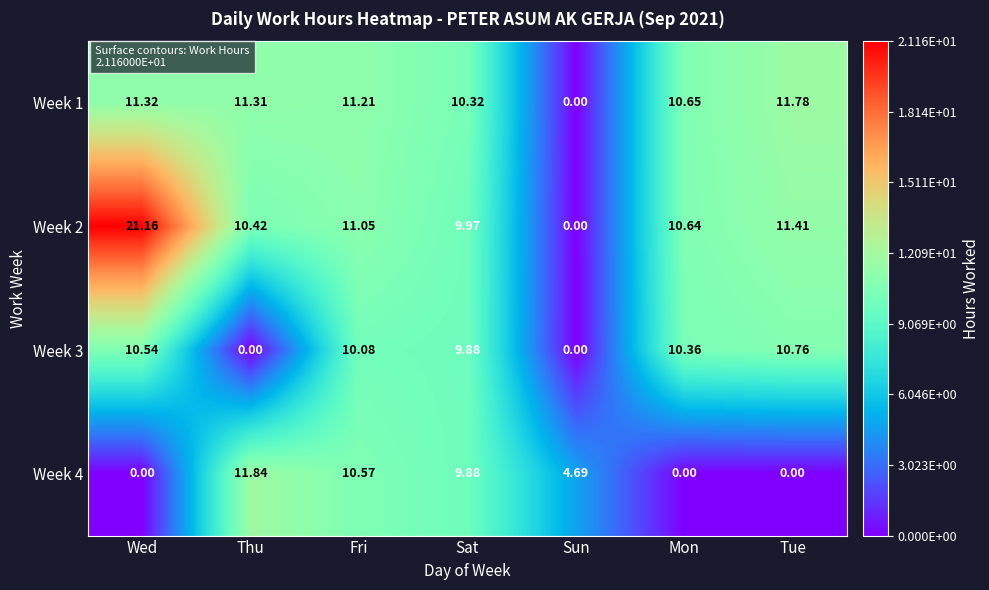

At which category is the sum across all series the highest?

Wed